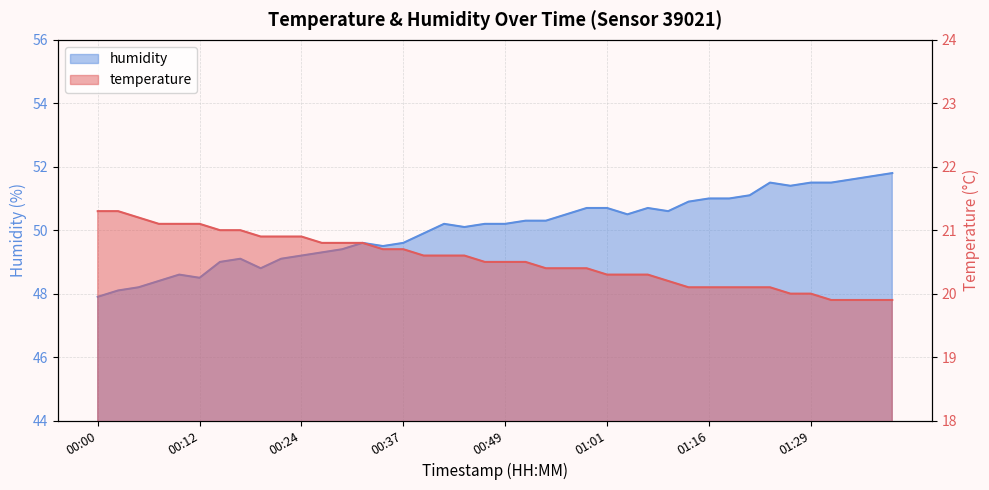

How many data points in humidity are less than 50?

17